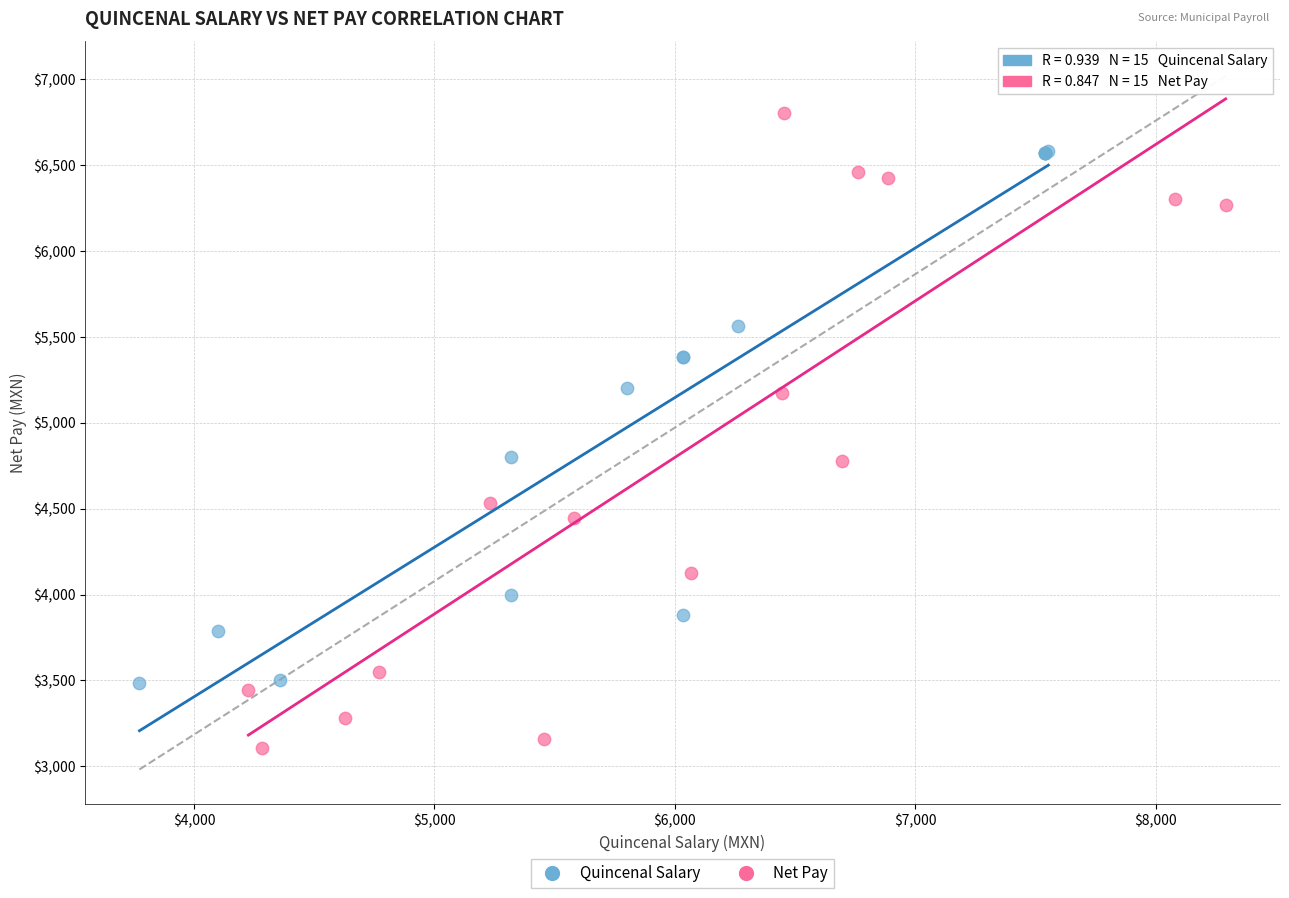

Which series has the largest Y range (max minus min)?

Net Pay